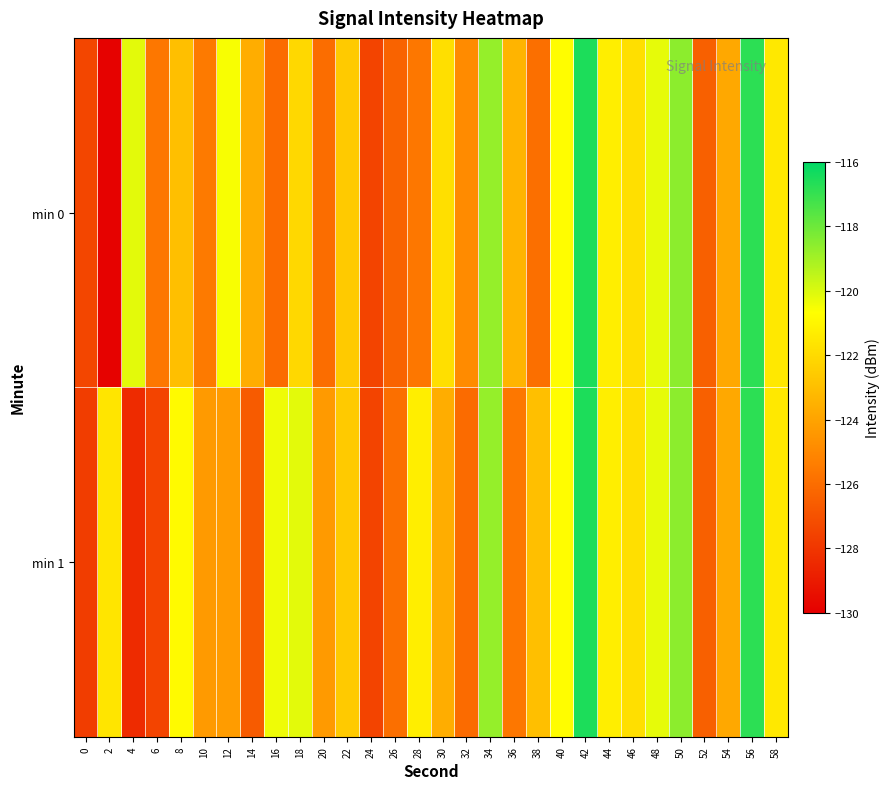

Count the number of data series in this chart.

2